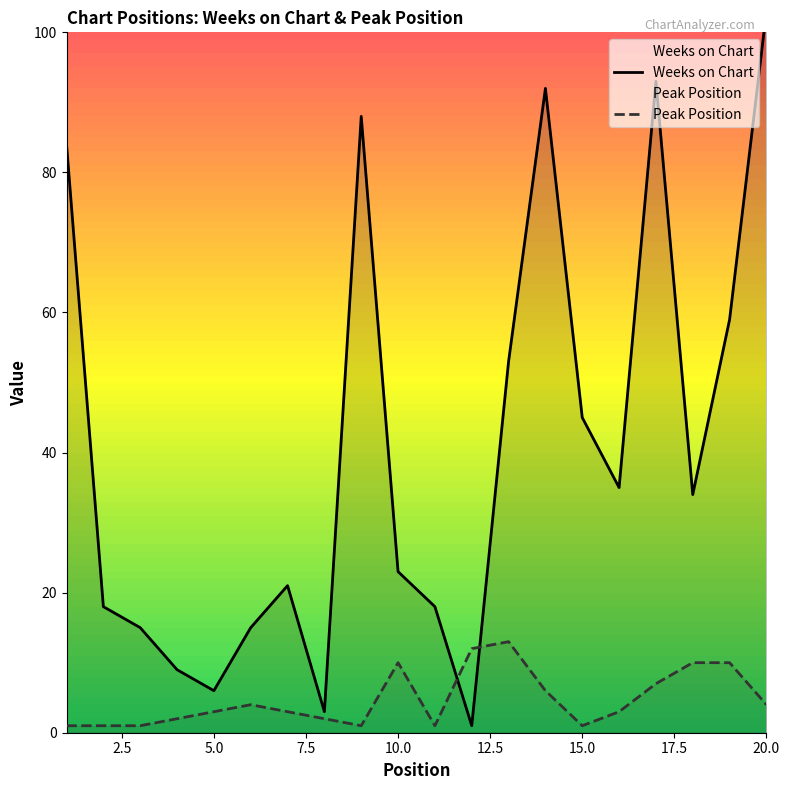

True or false: Peak Position has a value of 1 at 15.0.

True